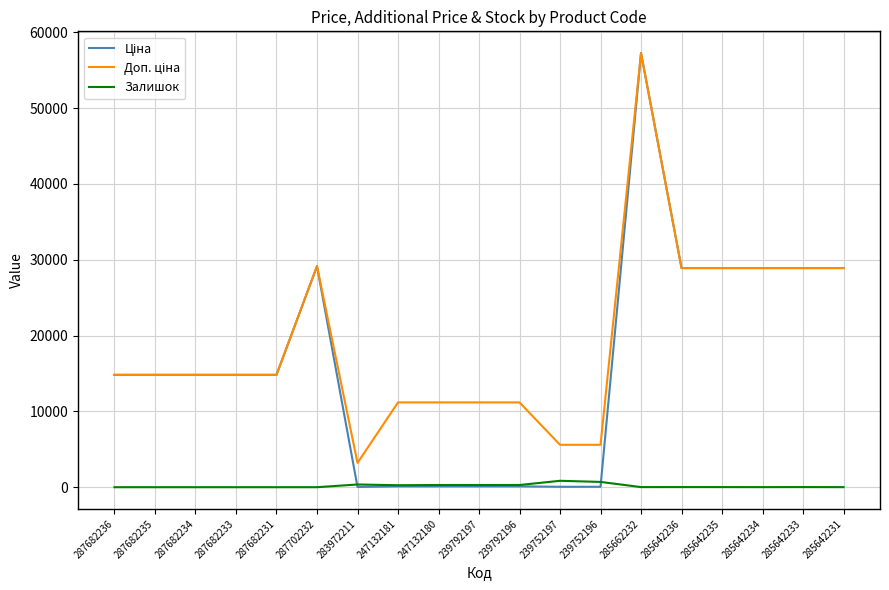

What position from the right is 239792196?

9